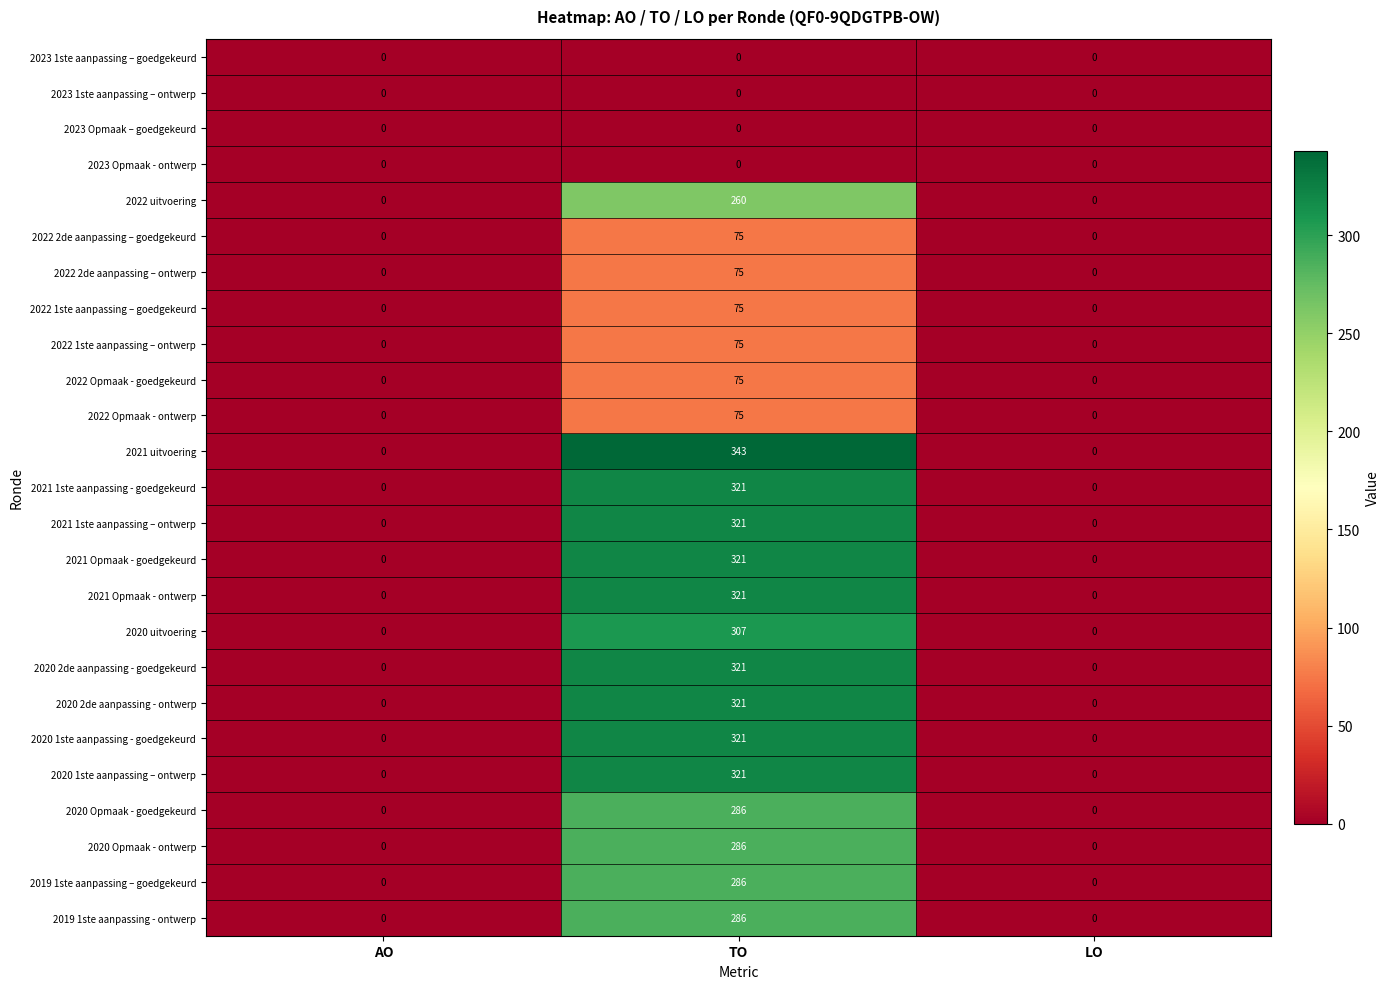

What is the difference between the maximum and minimum values in the 2021 1ste aanpassing – ontwerp series?

321